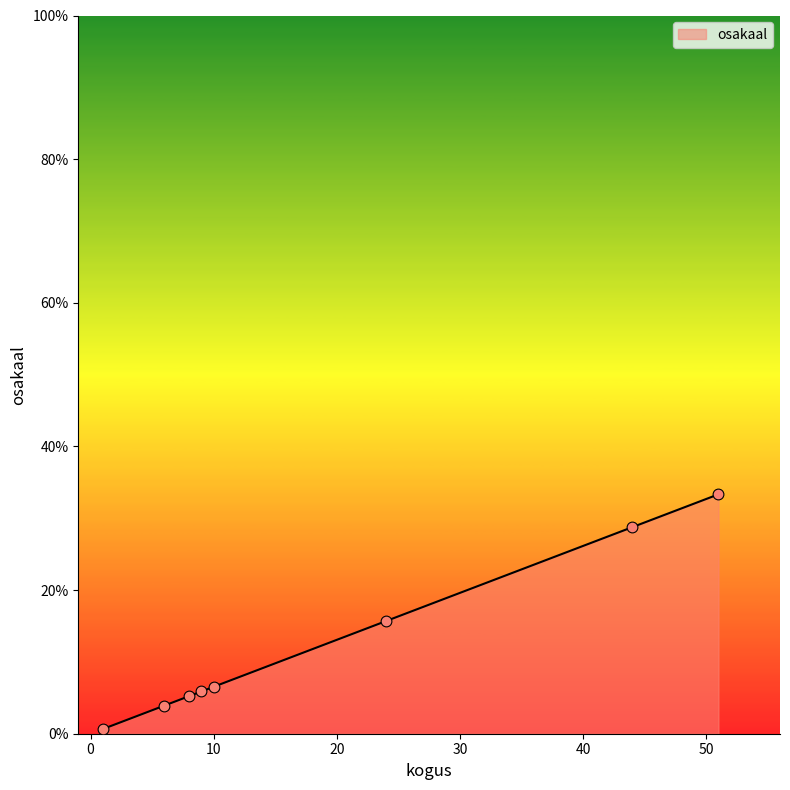

True or false: the data has more than 2 interior local peaks.

False